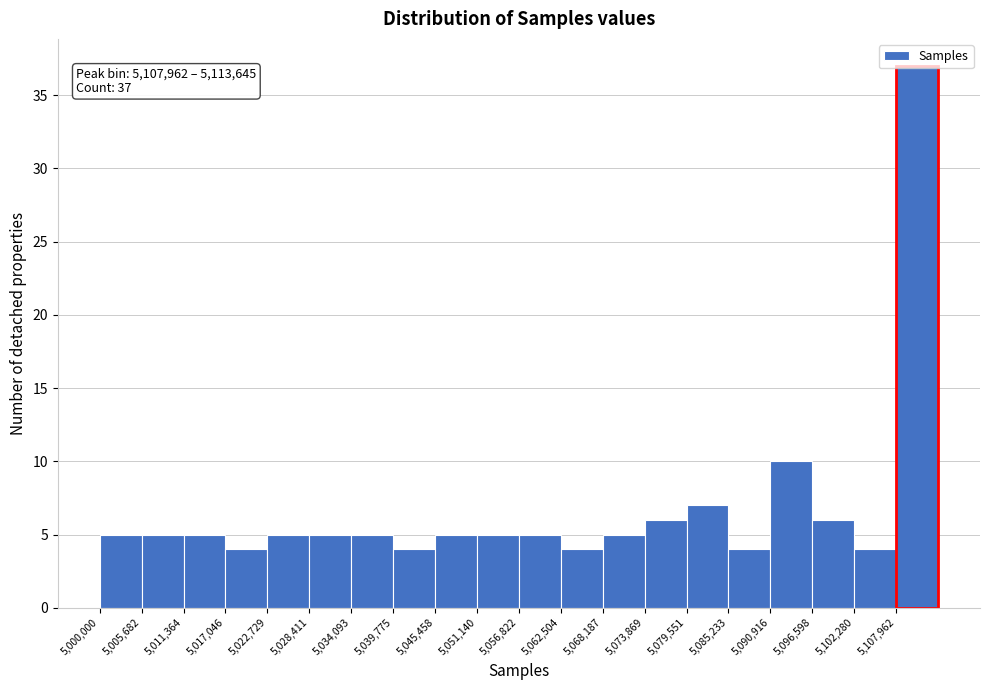

Over which range of the x-axis is the bar tallest?

5108000 to 5114000